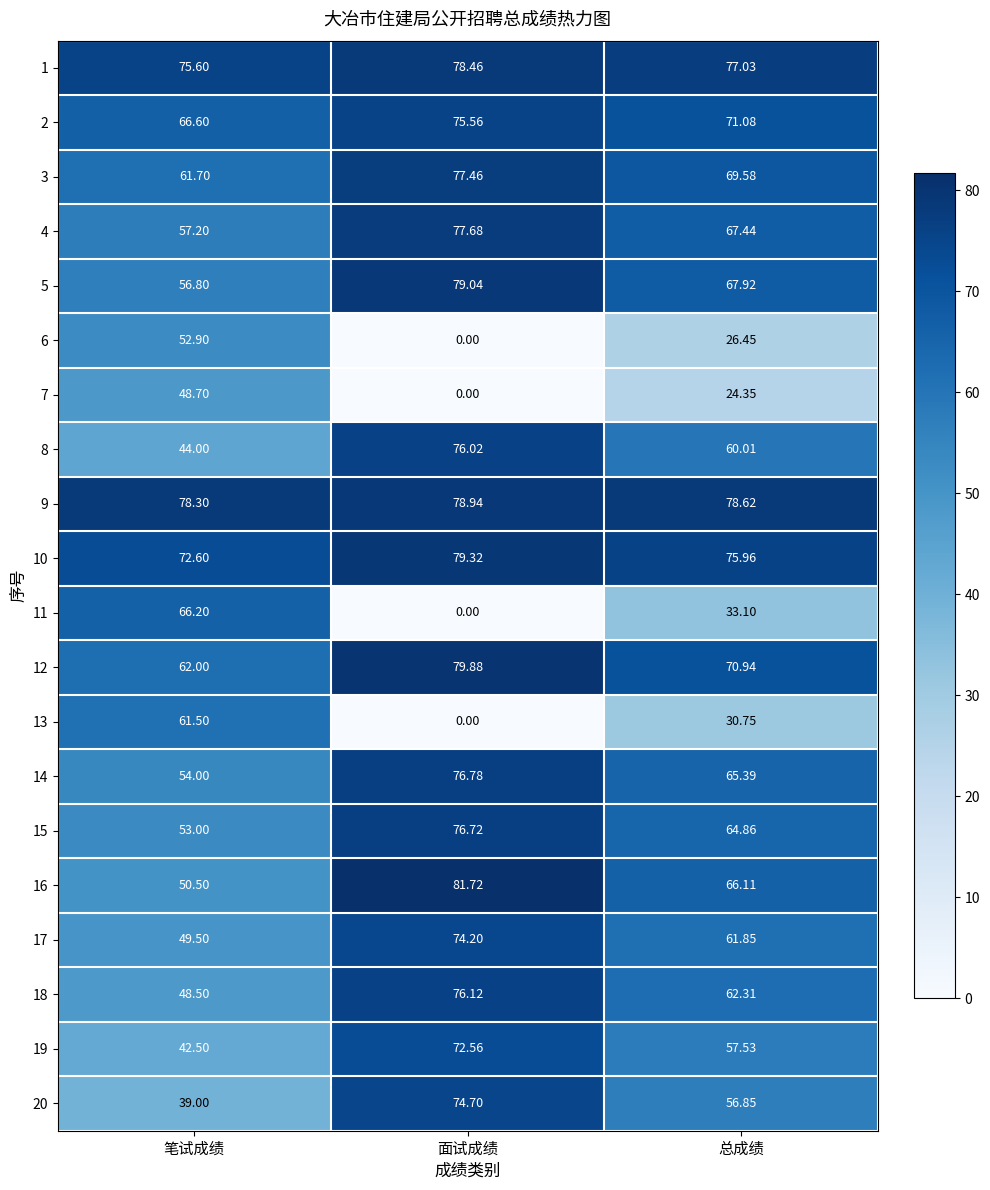

Which series has the largest total across all categories?

9